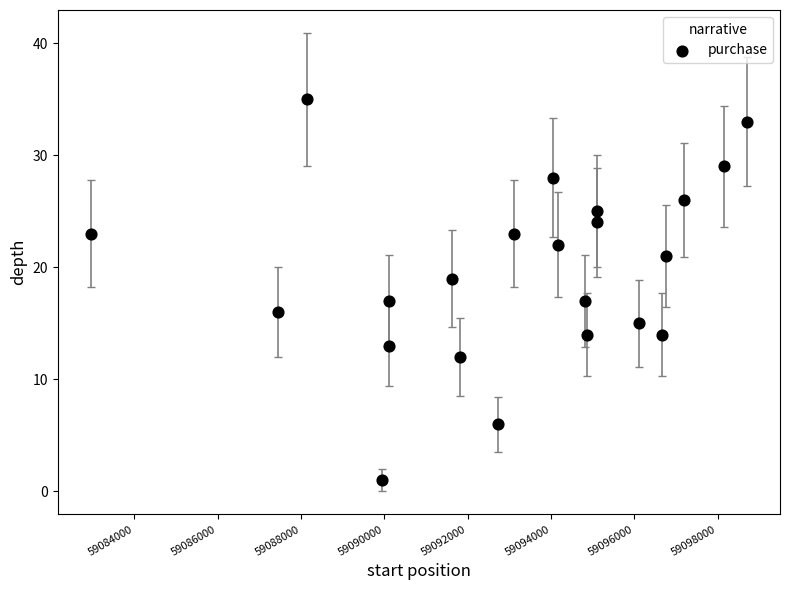

What is the range of X values (max minus min)?

15750